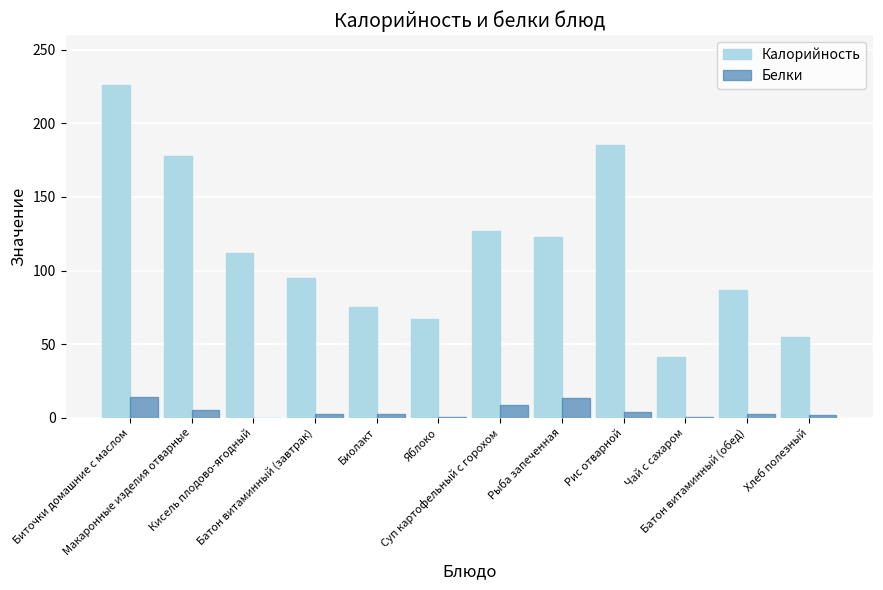

Which series has the largest total across all categories?

Калорийность